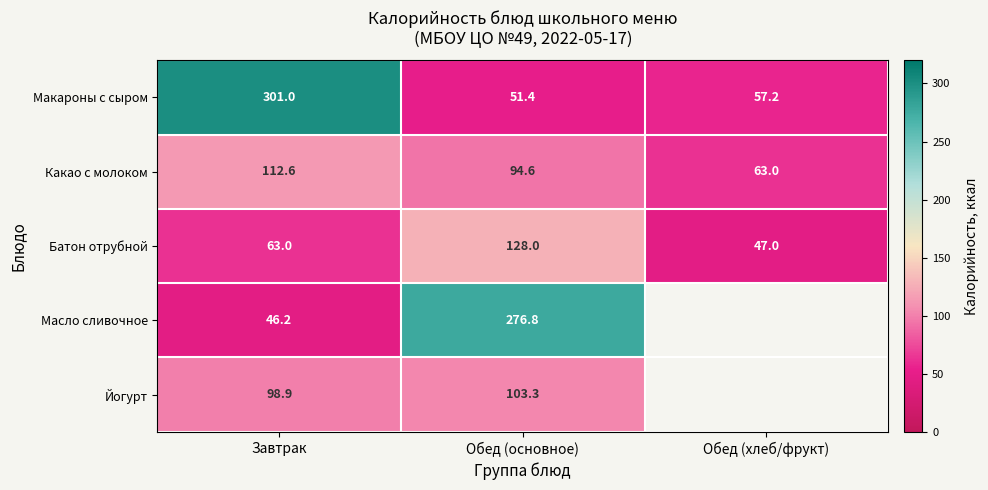

What is the total value across all series at Завтрак?

621.7